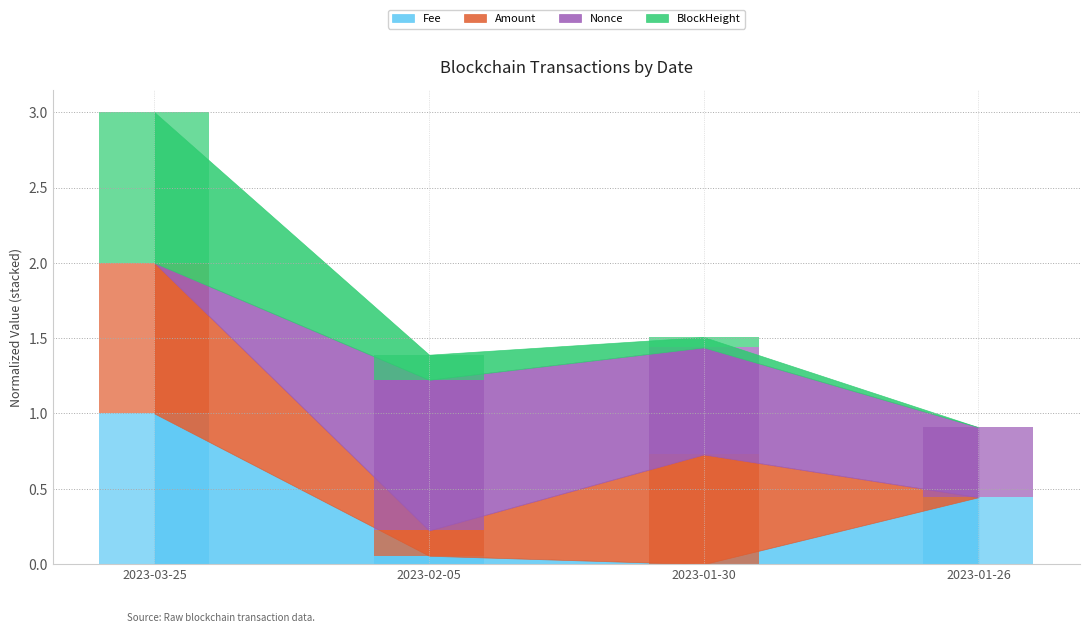

Between 2023-03-25 and 2023-01-26, which series saw the biggest shift?

Amount